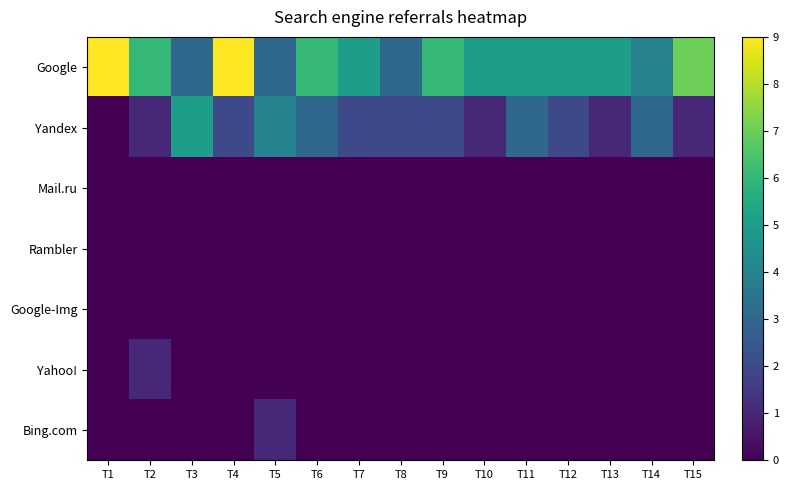

Reading left to right, extract all data points from this chart.

Google: T1=9	T2=6	T3=3	T4=9	T5=3	T6=6	T7=5	T8=3	T9=6	T10=5	T11=5	T12=5	T13=5	T14=4	T15=7
Yandex: T1=0	T2=1	T3=5	T4=2	T5=4	T6=3	T7=2	T8=2	T9=2	T10=1	T11=3	T12=2	T13=1	T14=3	T15=1
Mail.ru: T1=0	T2=0	T3=0	T4=0	T5=0	T6=0	T7=0	T8=0	T9=0	T10=0	T11=0	T12=0	T13=0	T14=0	T15=0
Rambler: T1=0	T2=0	T3=0	T4=0	T5=0	T6=0	T7=0	T8=0	T9=0	T10=0	T11=0	T12=0	T13=0	T14=0	T15=0
Google-Img: T1=0	T2=0	T3=0	T4=0	T5=0	T6=0	T7=0	T8=0	T9=0	T10=0	T11=0	T12=0	T13=0	T14=0	T15=0
Yahoo!: T1=0	T2=1	T3=0	T4=0	T5=0	T6=0	T7=0	T8=0	T9=0	T10=0	T11=0	T12=0	T13=0	T14=0	T15=0
Bing.com: T1=0	T2=0	T3=0	T4=0	T5=1	T6=0	T7=0	T8=0	T9=0	T10=0	T11=0	T12=0	T13=0	T14=0	T15=0